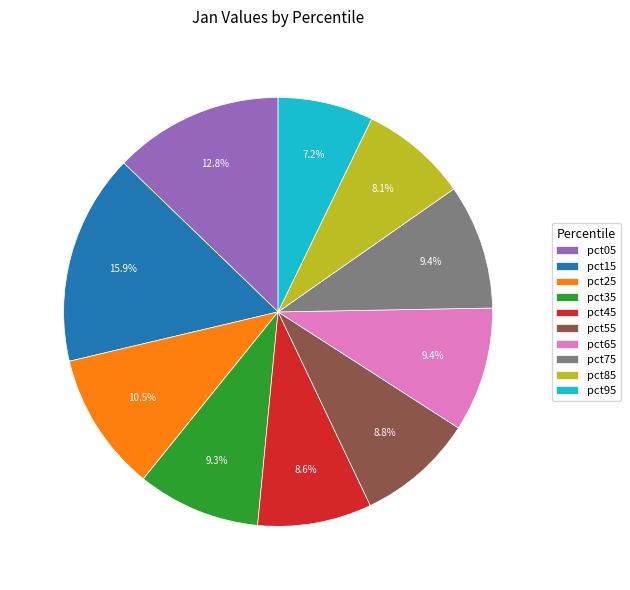

Count the number of slices in the pie.

10